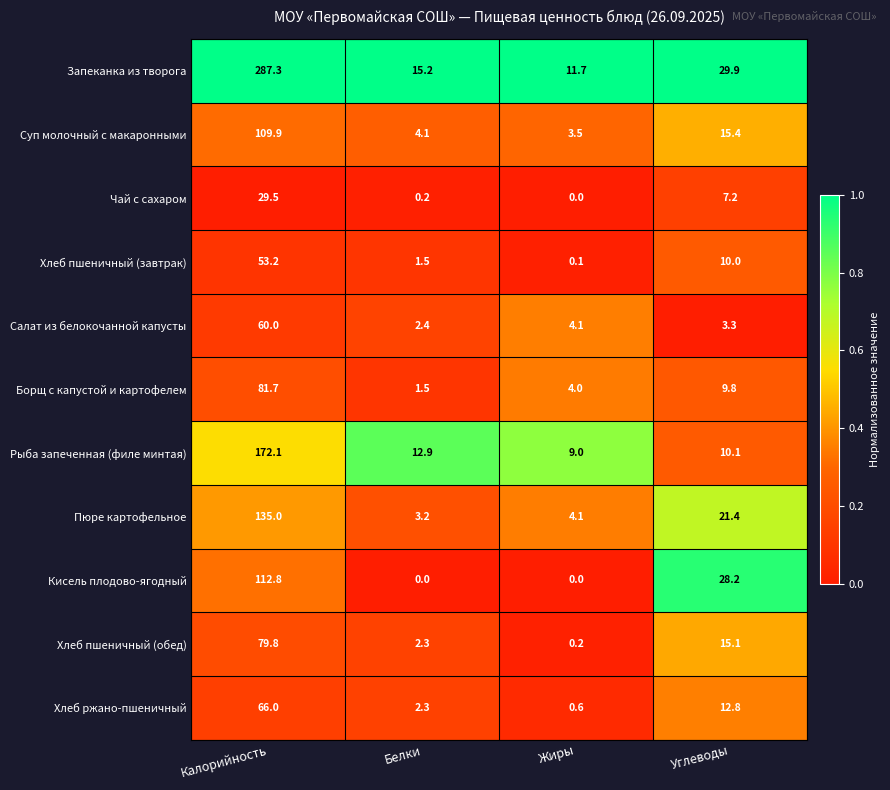

Rank the series at Углеводы from lowest to highest value.

Салат из белокочанной капусты, Чай с сахаром, Борщ с капустой и картофелем, Хлеб пшеничный (завтрак), Рыба запеченная (филе минтая), Хлеб ржано-пшеничный, Хлеб пшеничный (обед), Суп молочный с макаронными, Пюре картофельное, Кисель плодово-ягодный, Запеканка из творога